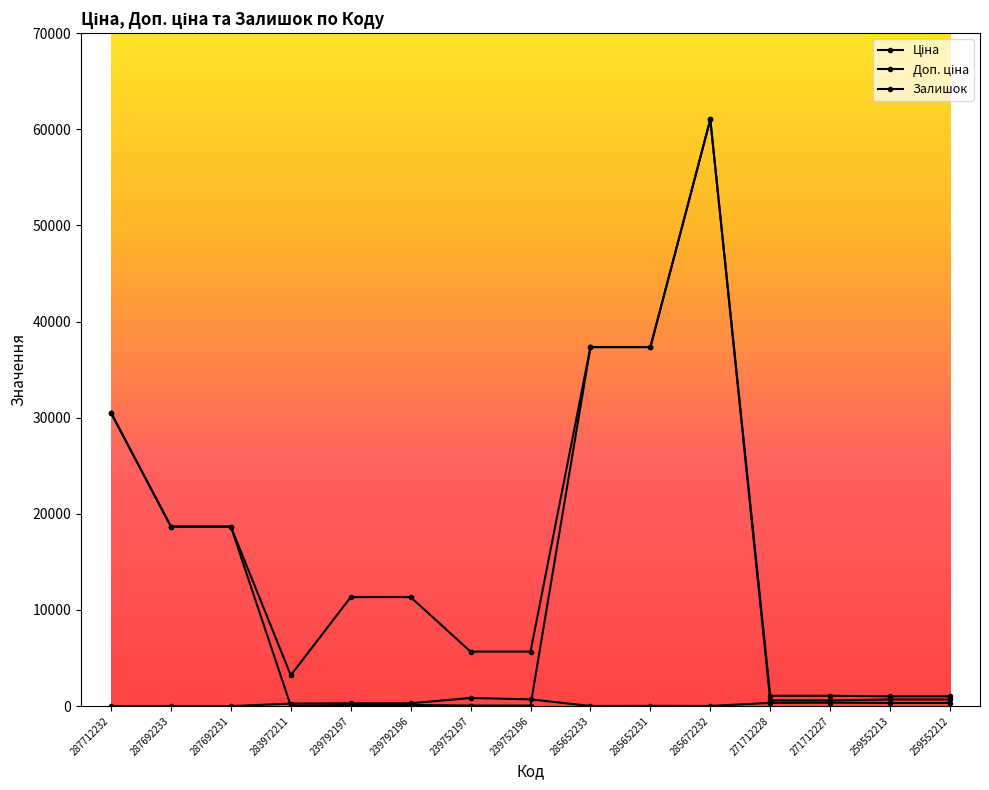

Is this an area chart (filled region under the line)?

No